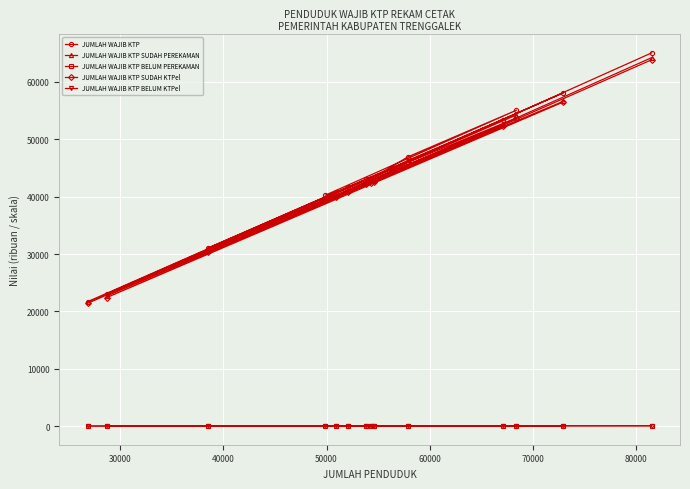

What is the sum of all JUMLAH WAJIB KTP BELUM PEREKAMAN values?

427.2